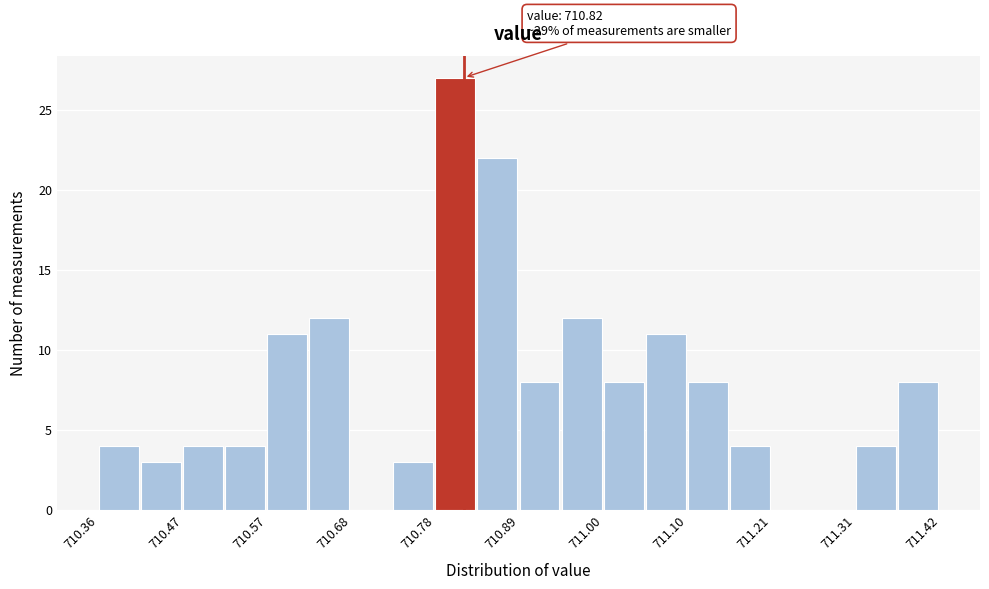

Read against the x-axis, roughly where is the centre of the tallest bar?

710.80